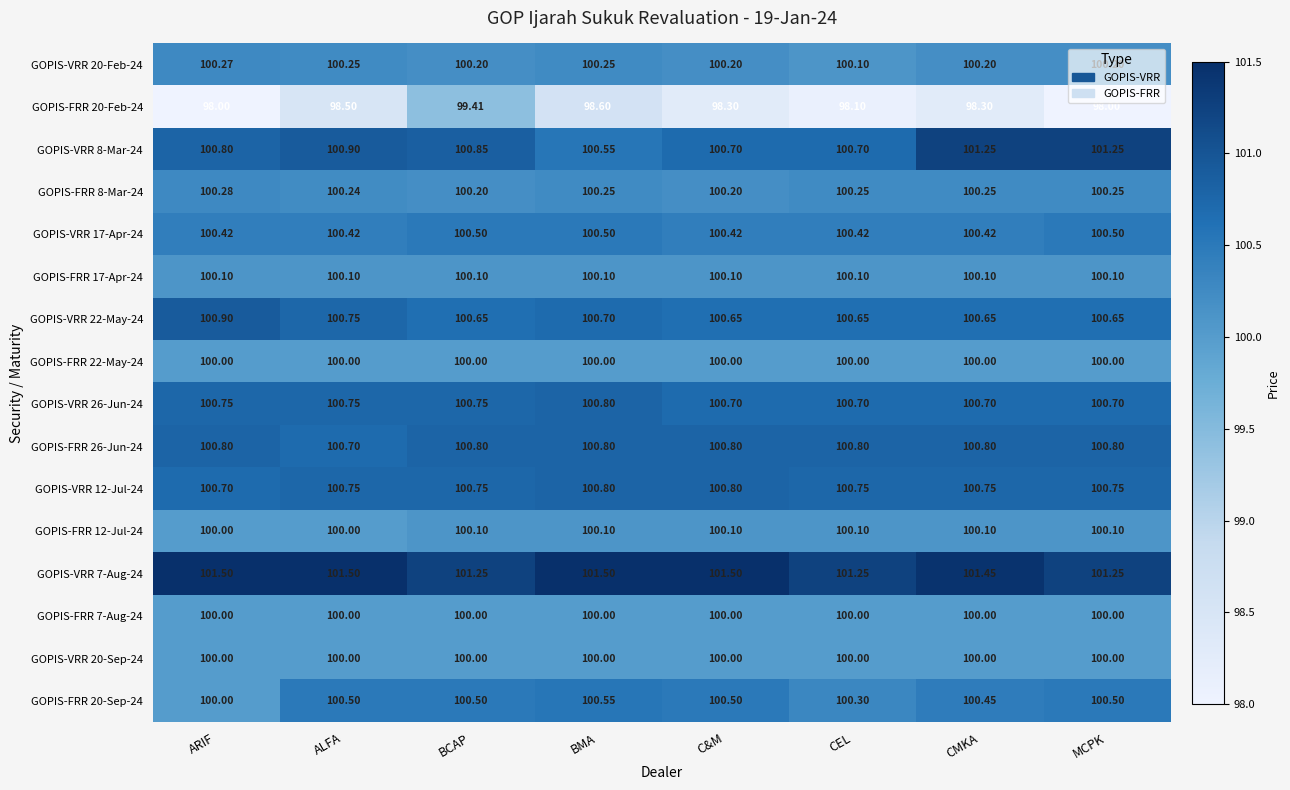

Where is GOPIS-FRR 26-Jun-24 nearest to the value 100?

ALFA